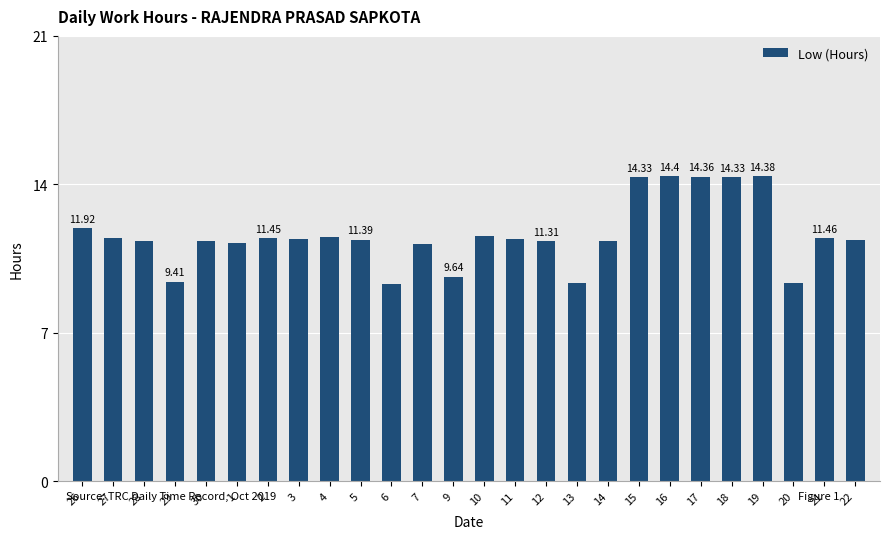

What is the difference between the maximum and second lowest values?

5.1